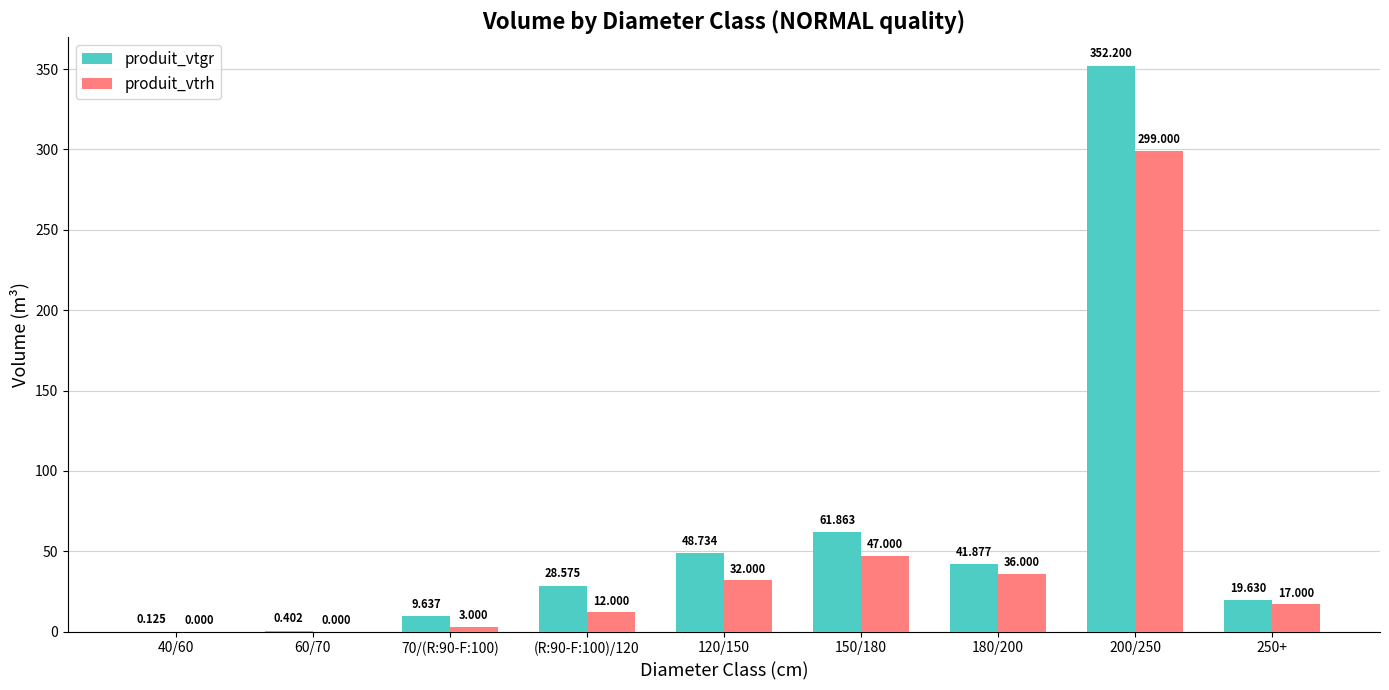

Is it true that produit_vtgr equals 28.6 at (R:90-F:100)/120?

True